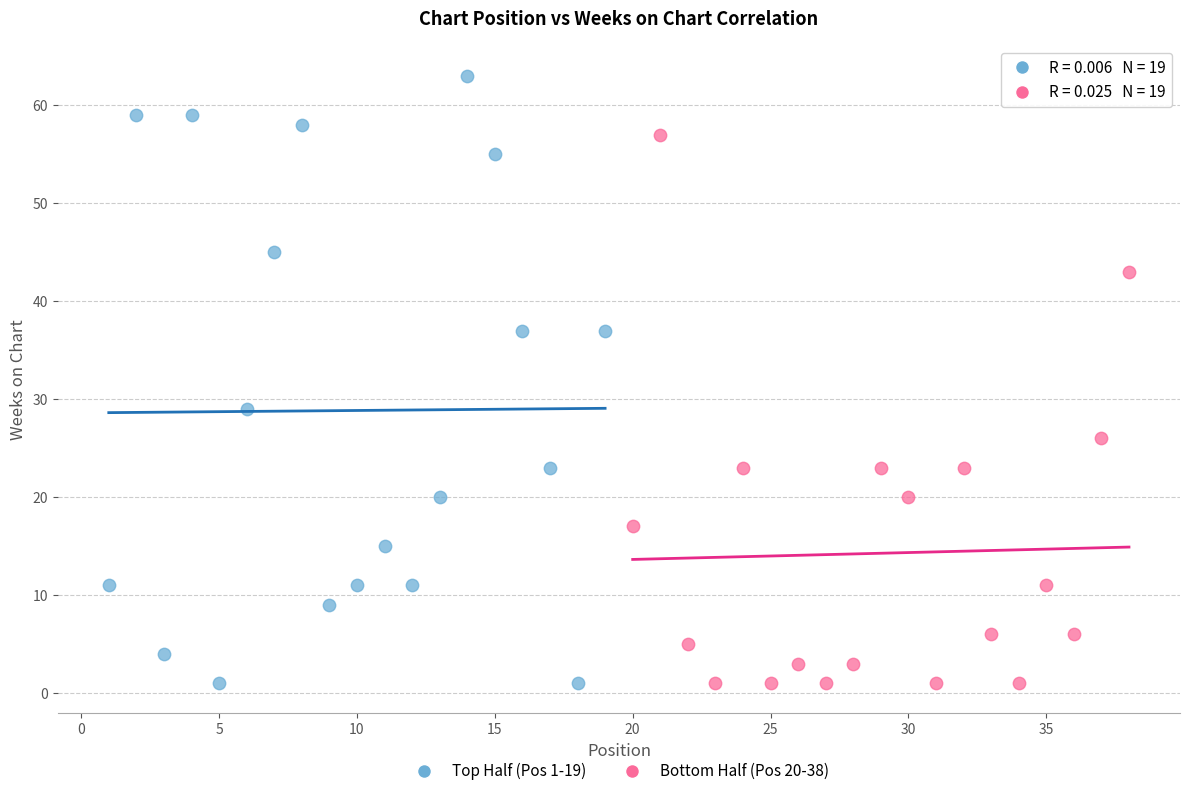

What are all the series names shown in the legend?

Top Half (Pos 1-19), Bottom Half (Pos 20-38)